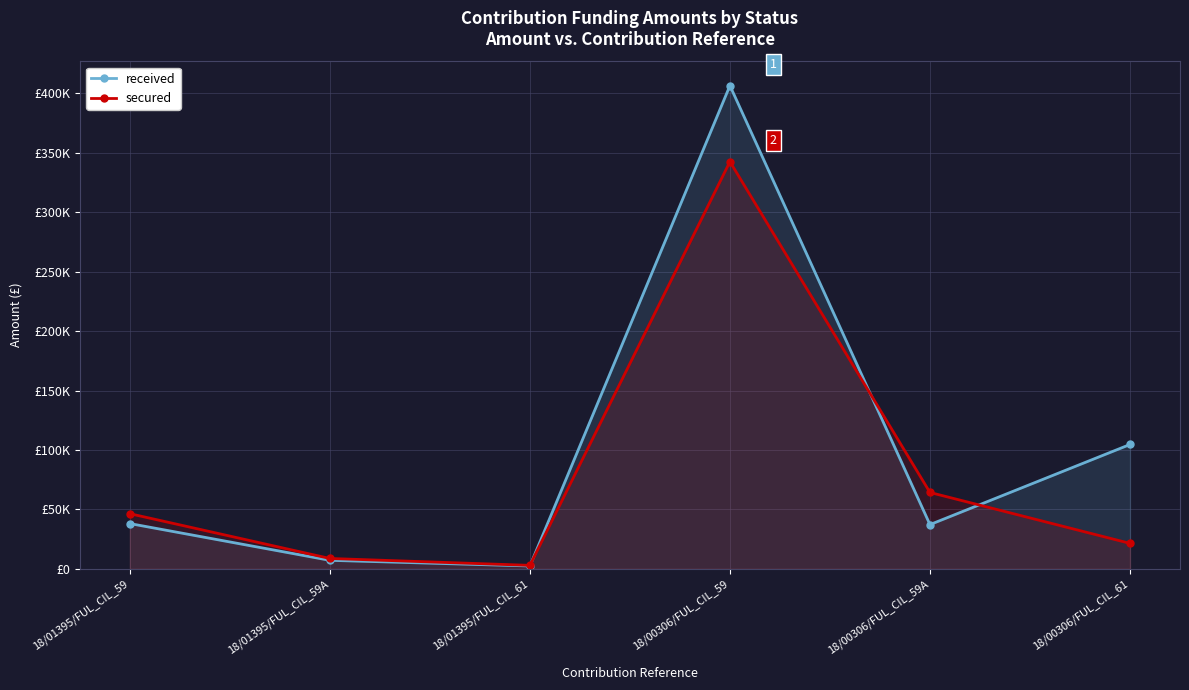

Where is the first local maximum for received?

18/00306/FUL_CIL_59